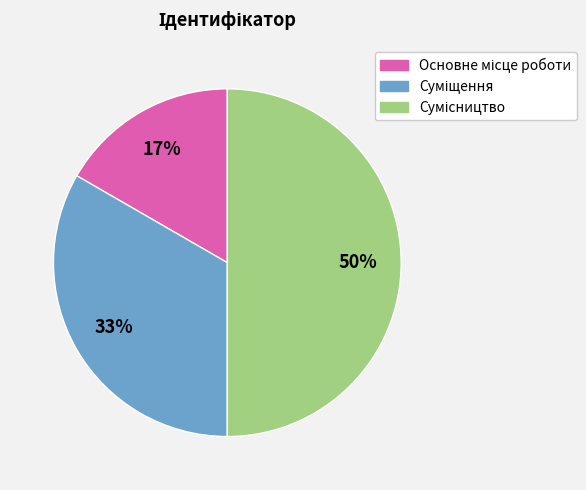

How many slices are in this pie chart?

3